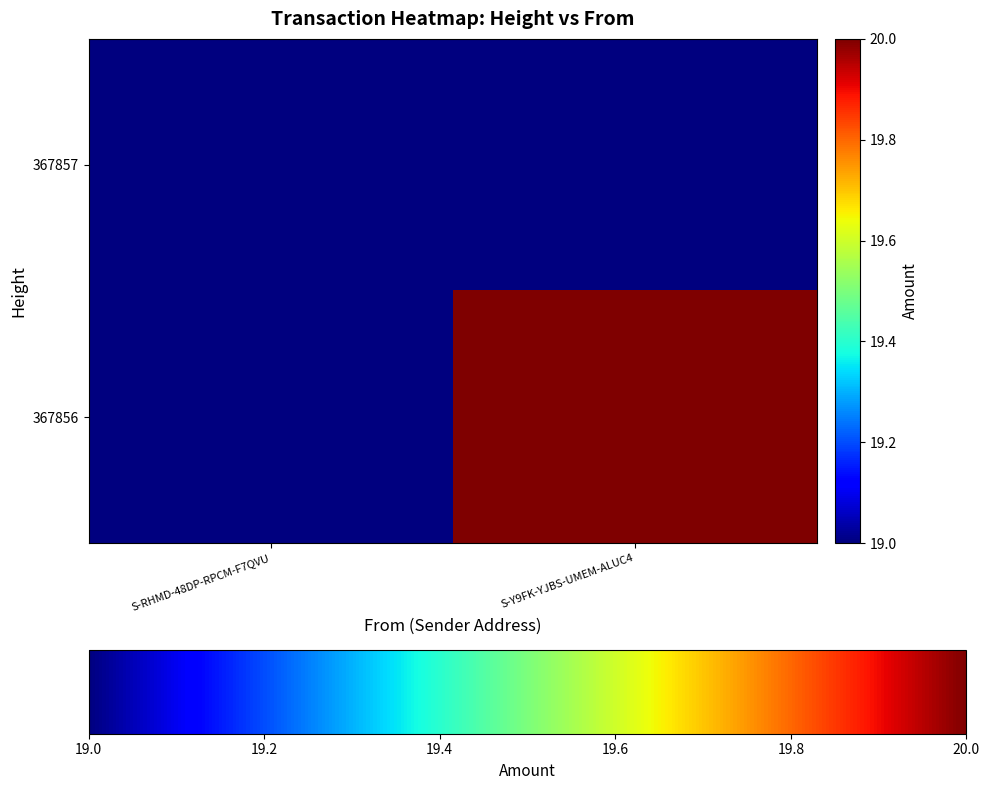

List the series in order of their overall mean, lowest first.

367857, 367856